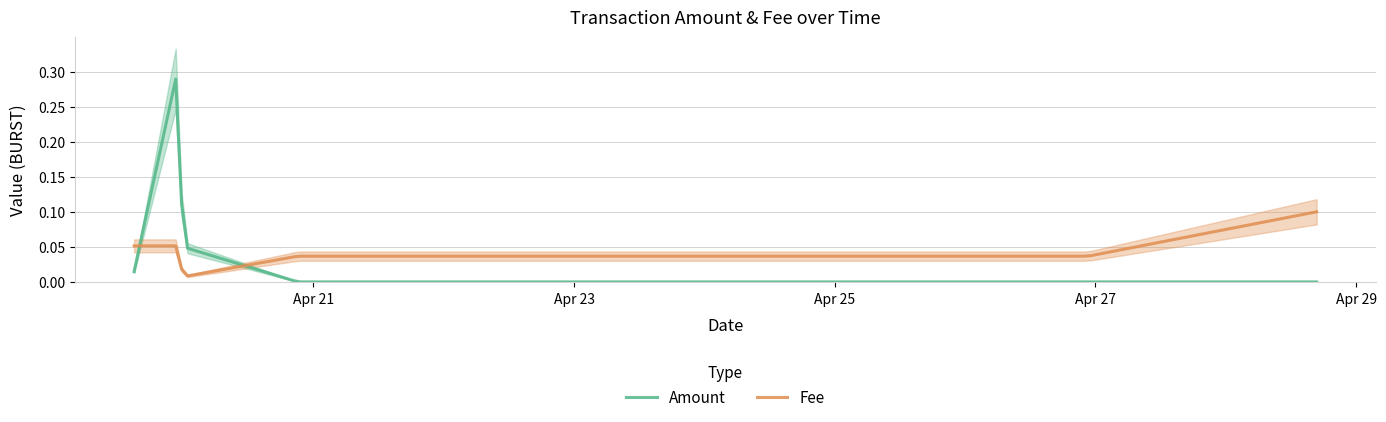

What is the label of the 6th point from the right?

2021-04-19 14:59:34